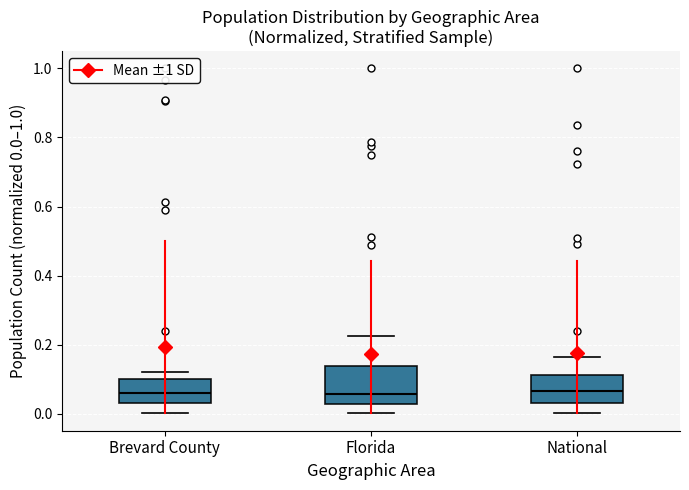

Reading left to right, transcribe this box plot: for each box, give where its median line is, the range the box spans, and where its two whiskers end, as read against the y-axis. The values are not printed on the chart, so give them approximately, as read against the axis.

Brevard County: median 0.06, box 0.04 to 0.10, whiskers 0.00 to 0.12
Florida: median 0.06, box 0.02 to 0.14, whiskers 0.00 to 0.22
National: median 0.06, box 0.02 to 0.12, whiskers 0.00 to 0.16